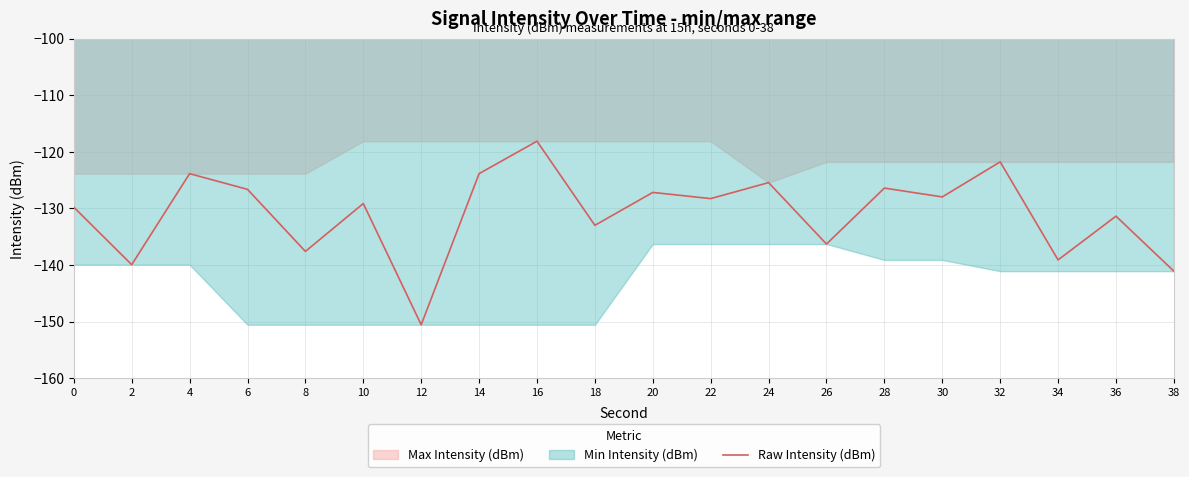

True or false: there are more than 2 points higher than both neighbors.

True